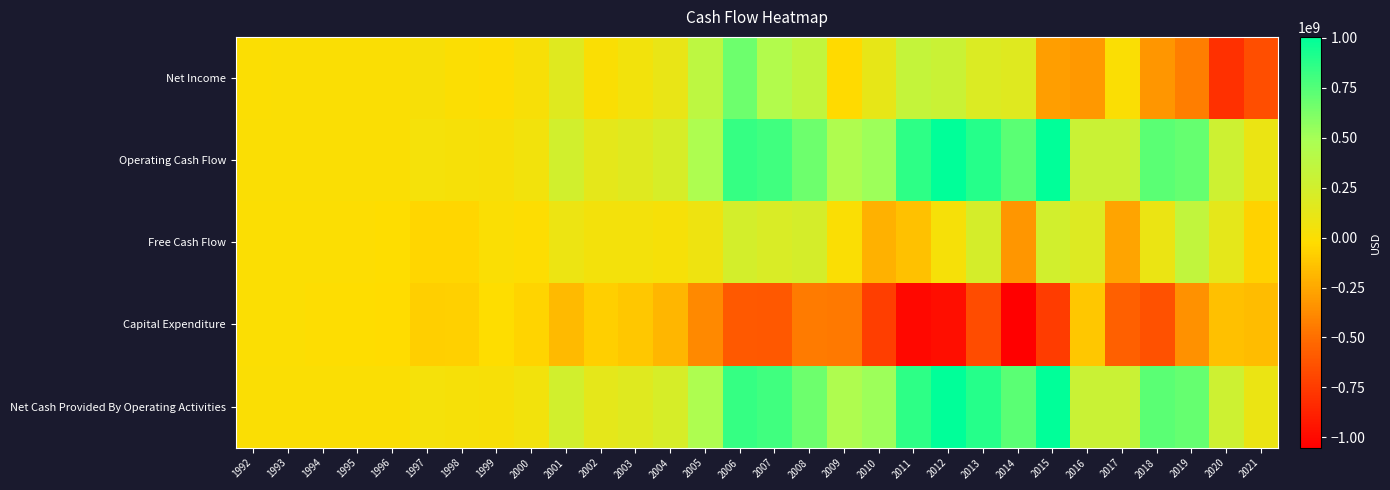

Count the number of categories in the chart.

30